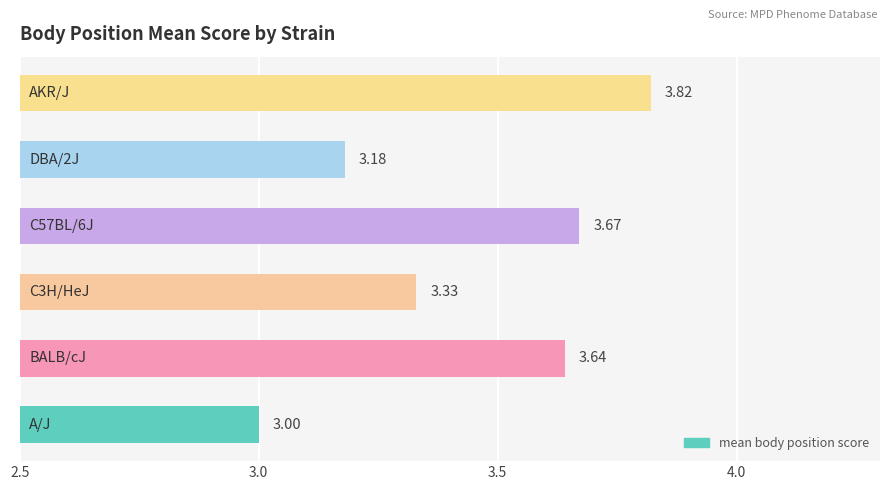

What is the difference between the maximum and minimum values?

0.8